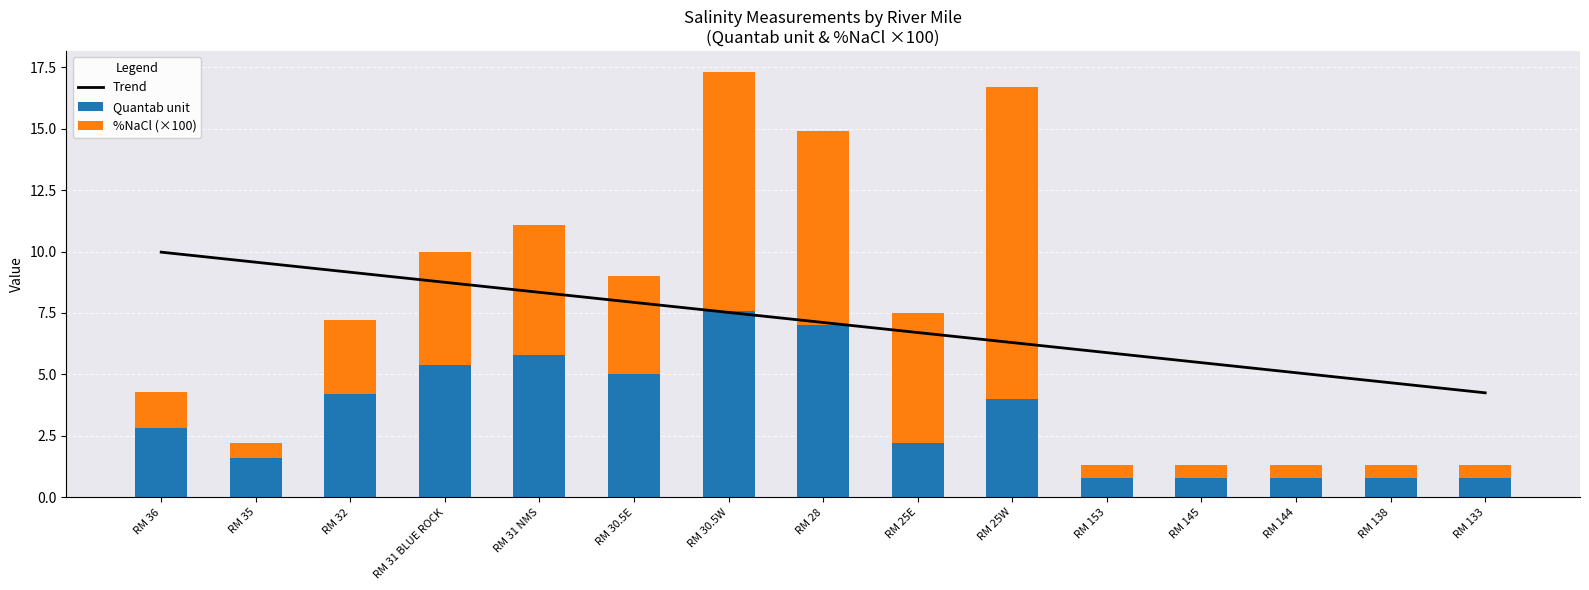

The value of Quantab unit at RM 28 is 3.6. True or false?

False